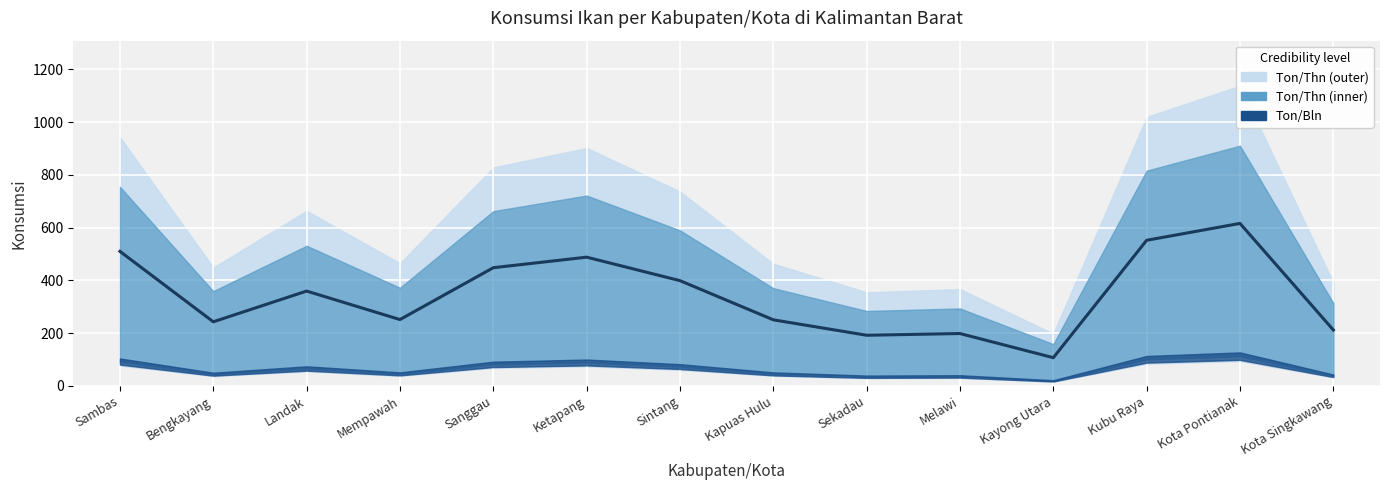

What is the smallest value displayed?

107.0